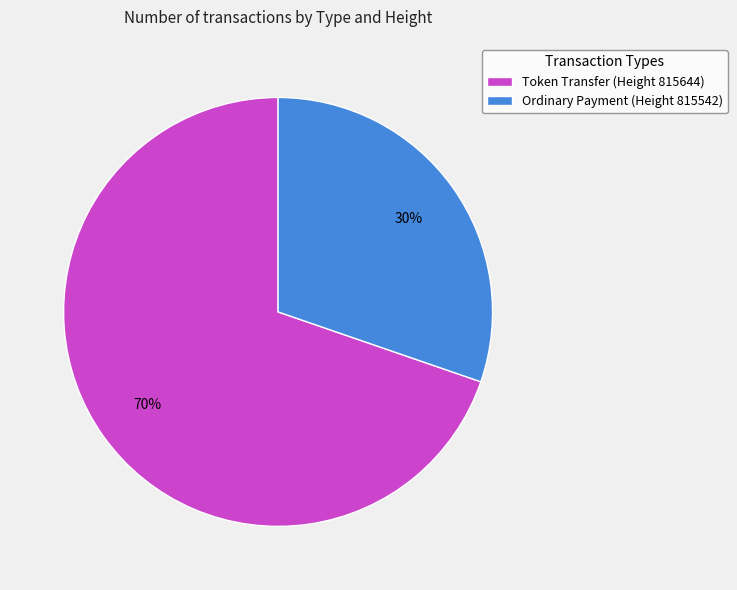

Rank the categories by value from highest to lowest.

Token Transfer (Height 815644), Ordinary Payment (Height 815542)